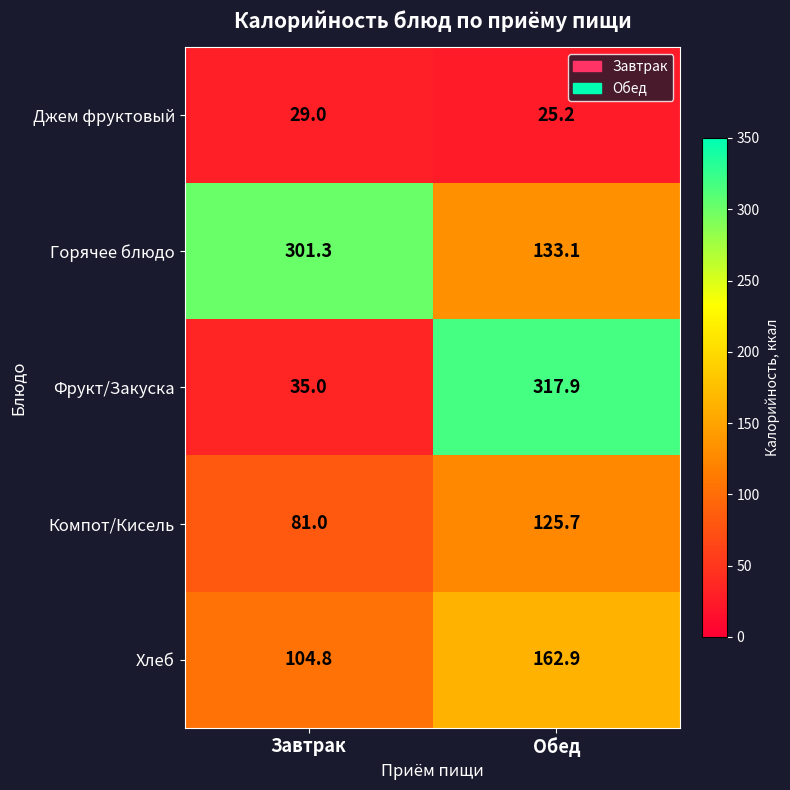

Which label corresponds to the smallest value in the chart?

Обед